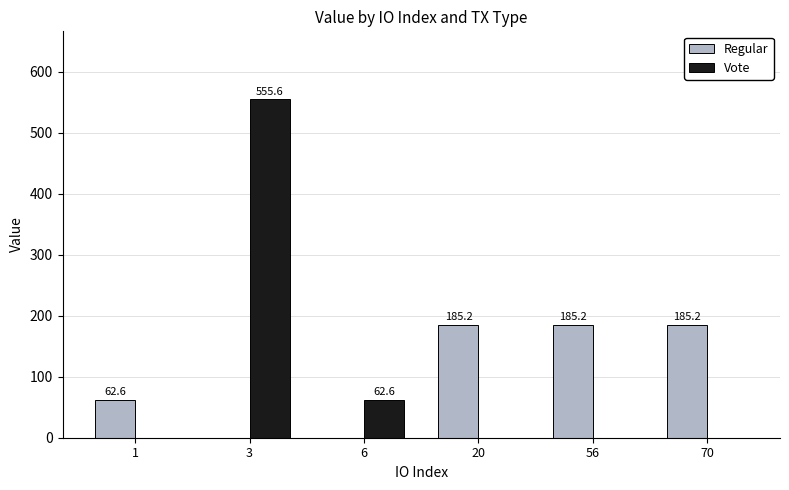

True or false: Vote has a value of 32.3 at 6.

False